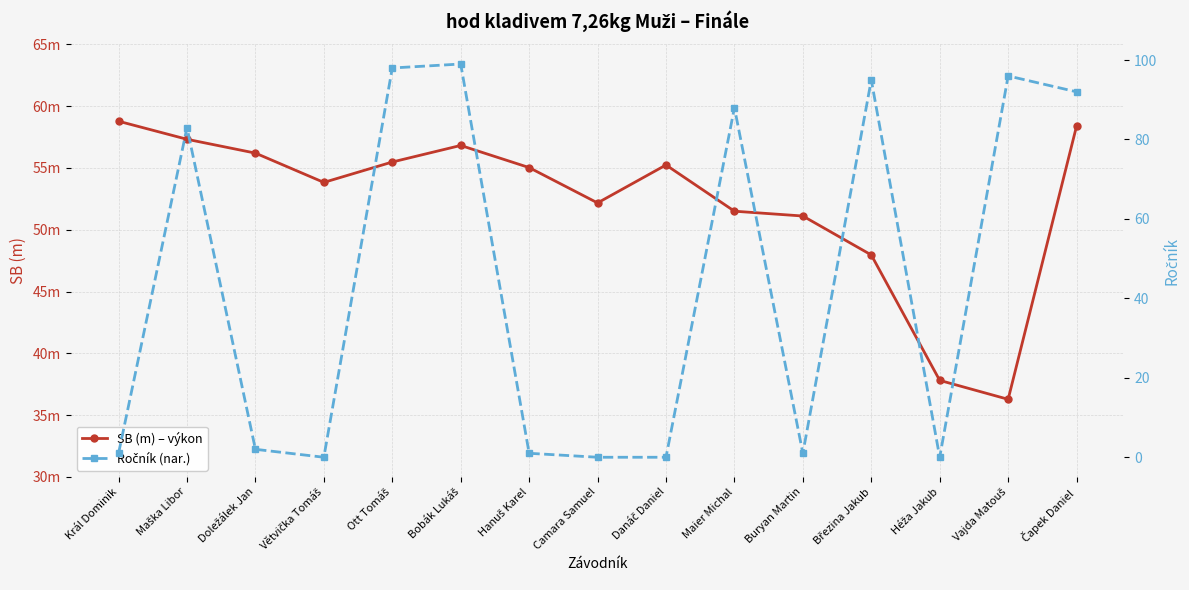

Which series has the largest range (max minus min)?

Ročník (nar.)